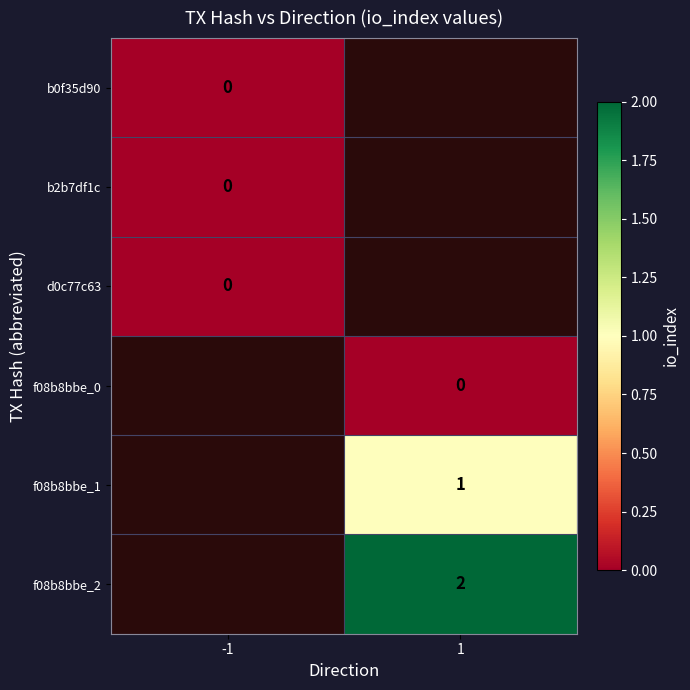

Which series has the widest spread of values?

b0f35d90